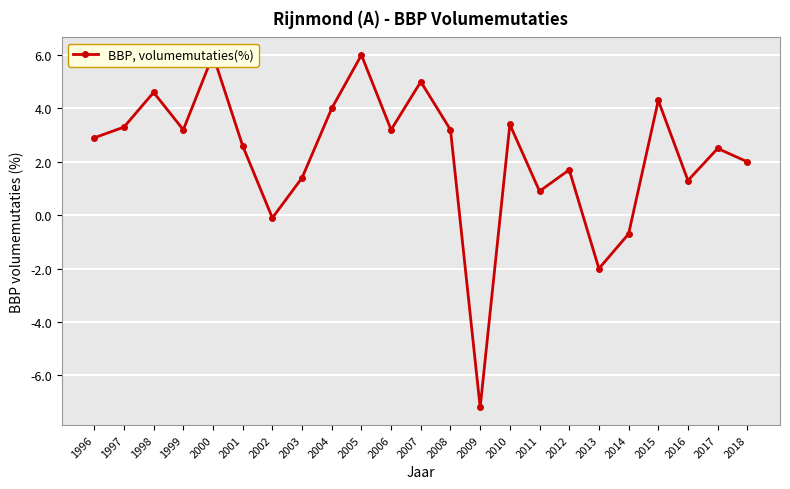

What is the ratio of the value at 2004 to the value at 1997?

1.2